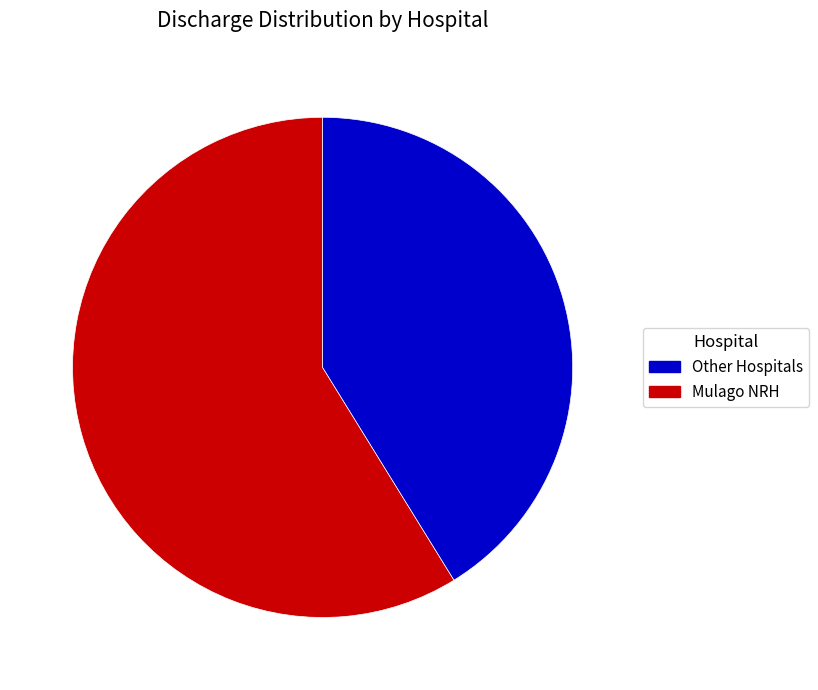

Which slice is the largest?

Other Hospitals